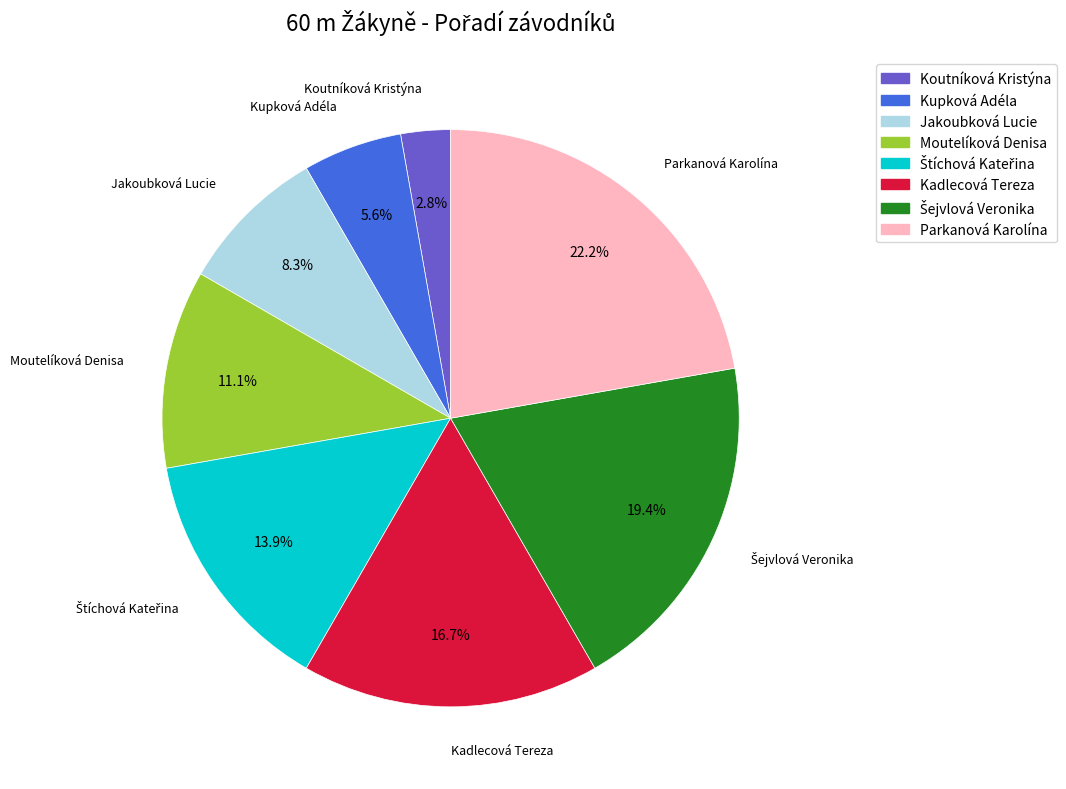

Which category has the smallest portion of the pie?

Koutníková Kristýna